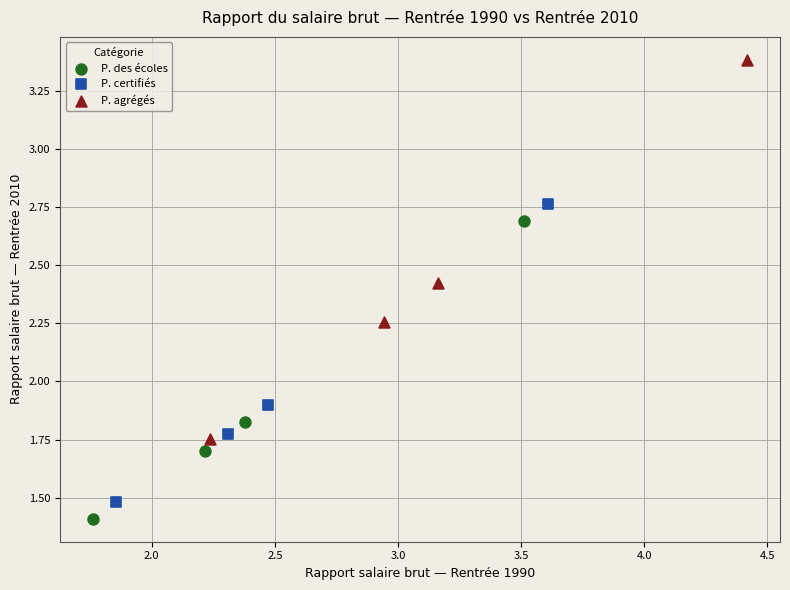

Which series has the widest spread of Y values?

P. agrégés